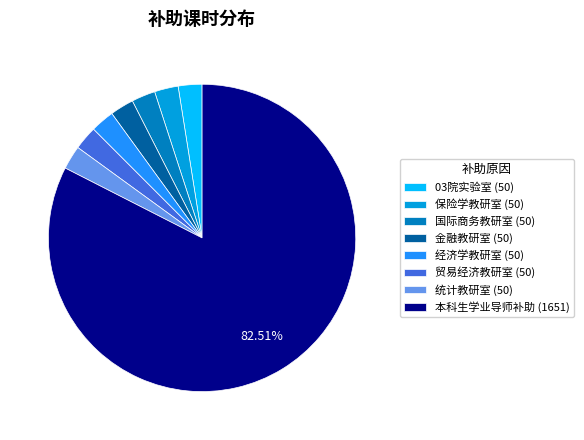

How many segments does this pie chart have?

8